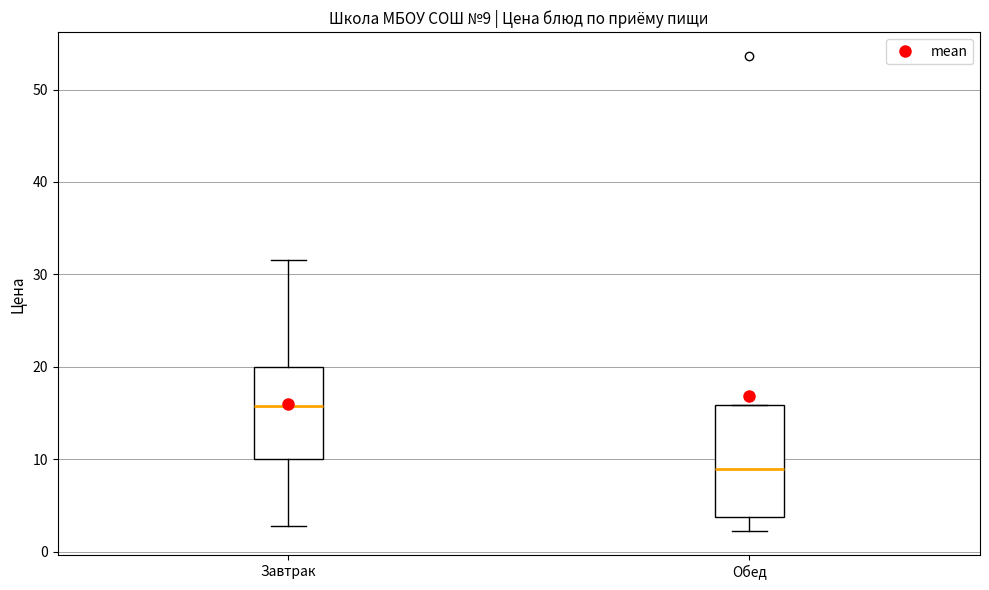

Which box has the highest median line?

Завтрак